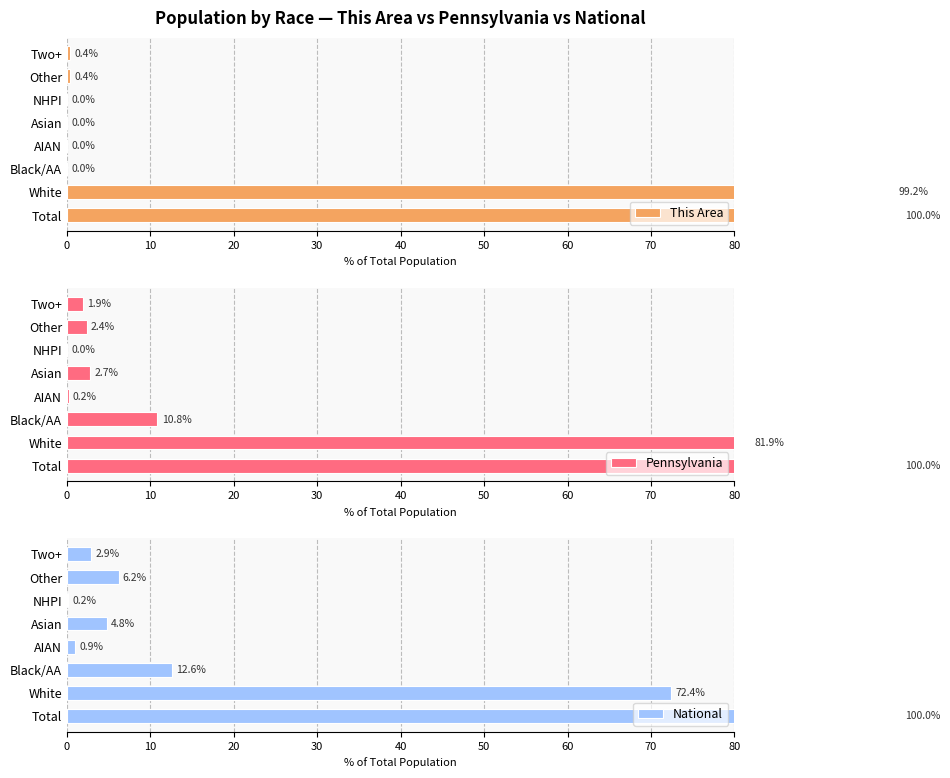

What is the lowest value of the National series?

0.2